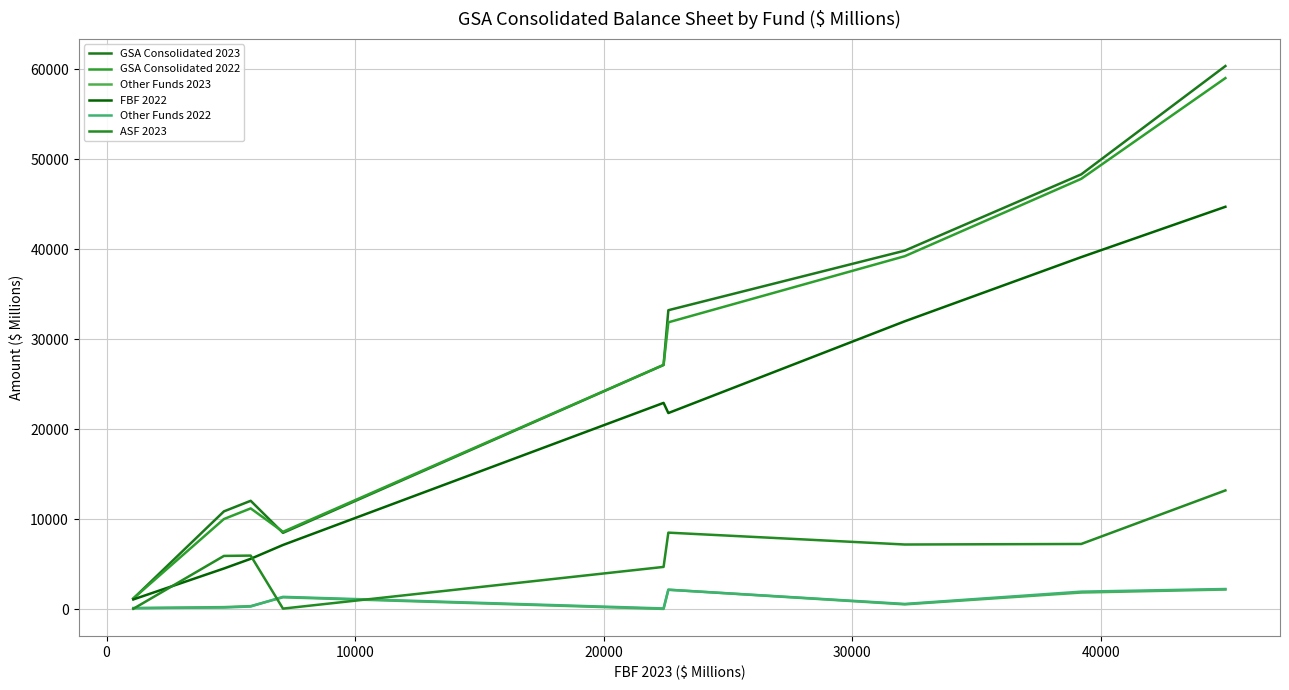

True or false: GSA Consolidated 2023 and FBF 2022 cross at least once.

False